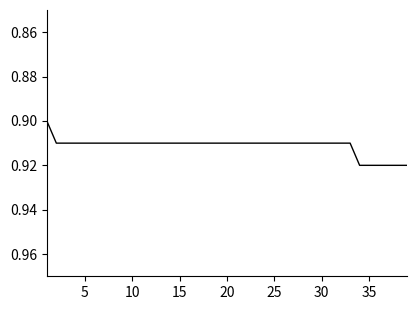

Is it true that the value at 15 is 1.3?

False